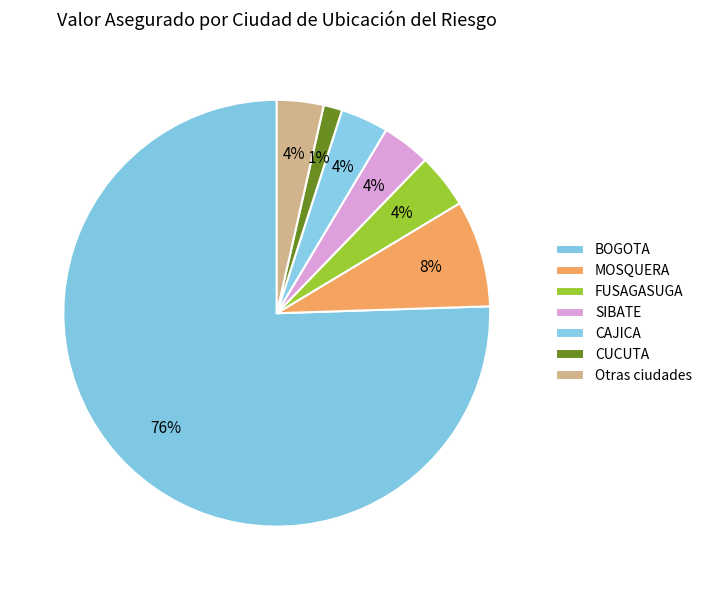

To the nearest percent, what percentage of the pie is FUSAGASUGA?

4%